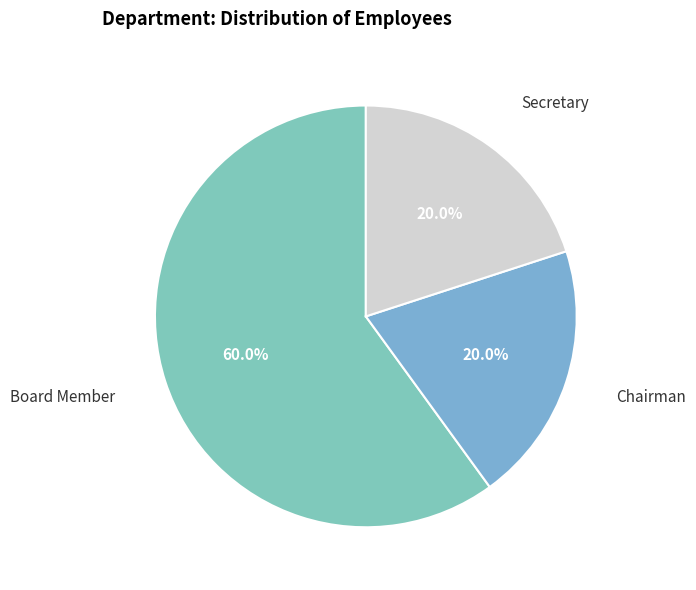

To the nearest percent, what is the average slice percentage?

33%